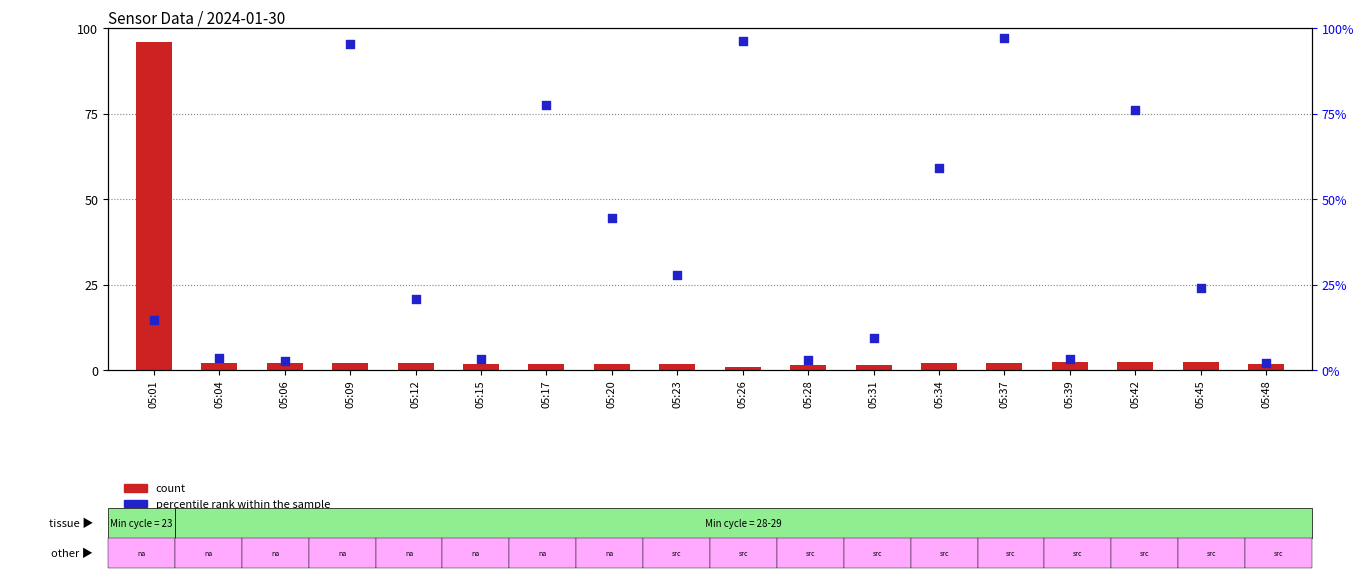

Which series has the largest total across all categories?

percentile rank within the sample